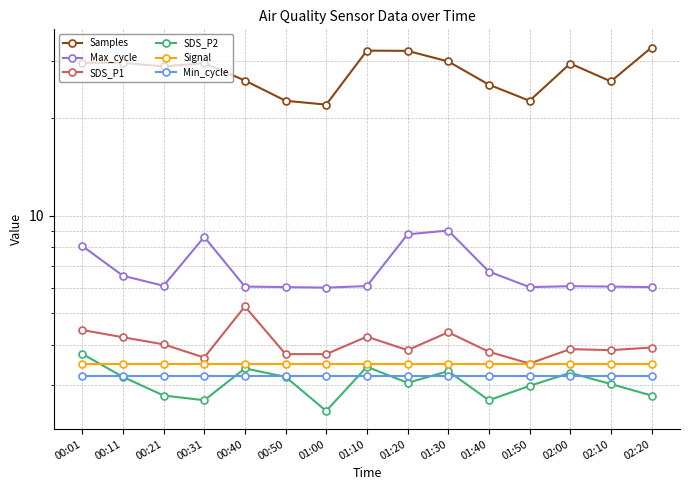

True or false: Min_cycle and Samples cross at least once.

False